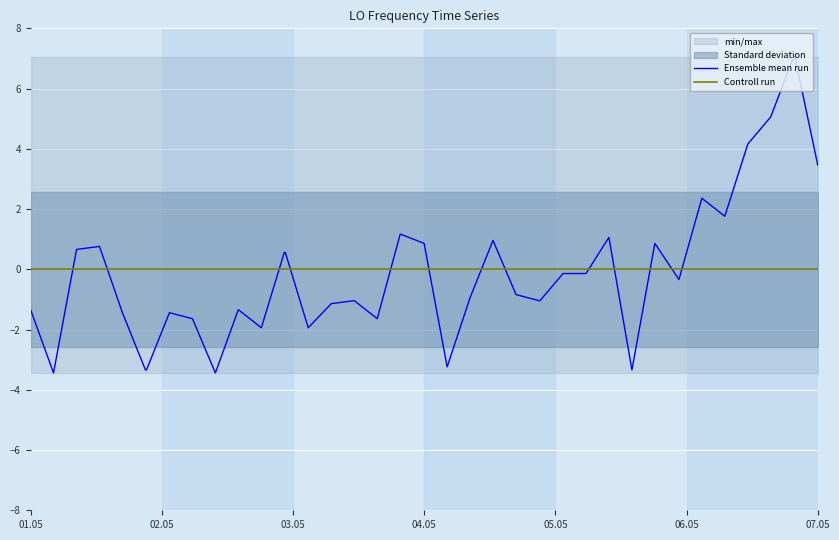

At which label does Controll run reach its minimum?

01.05